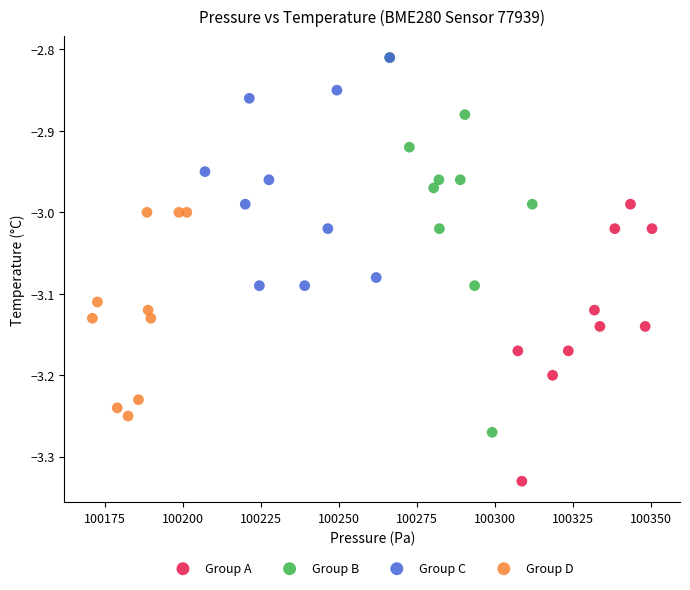

Which series has the widest spread of Y values?

Group B